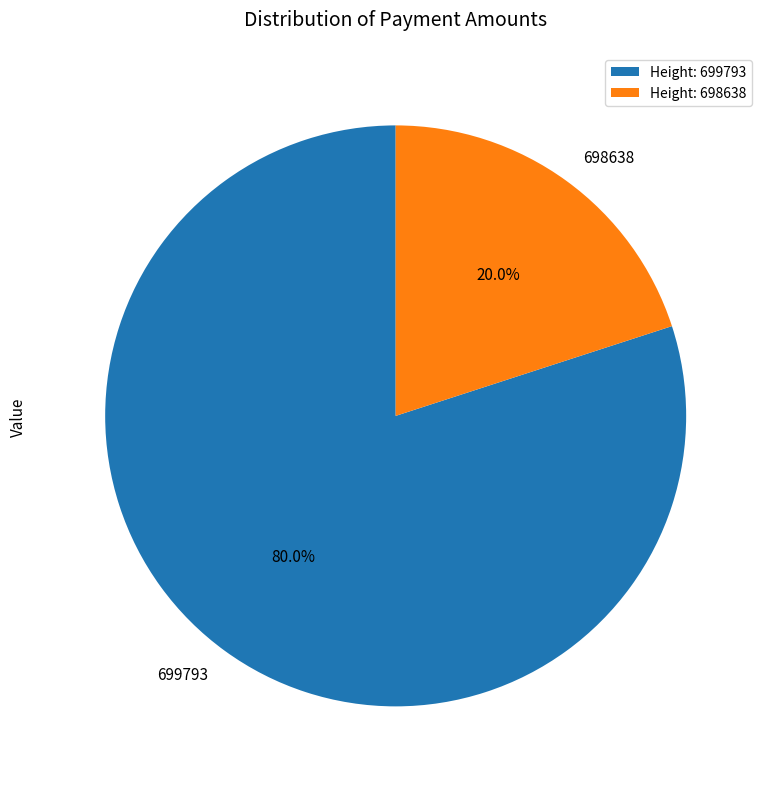

To the nearest percent, what is the combined percentage of 699793 and 698638?

100%